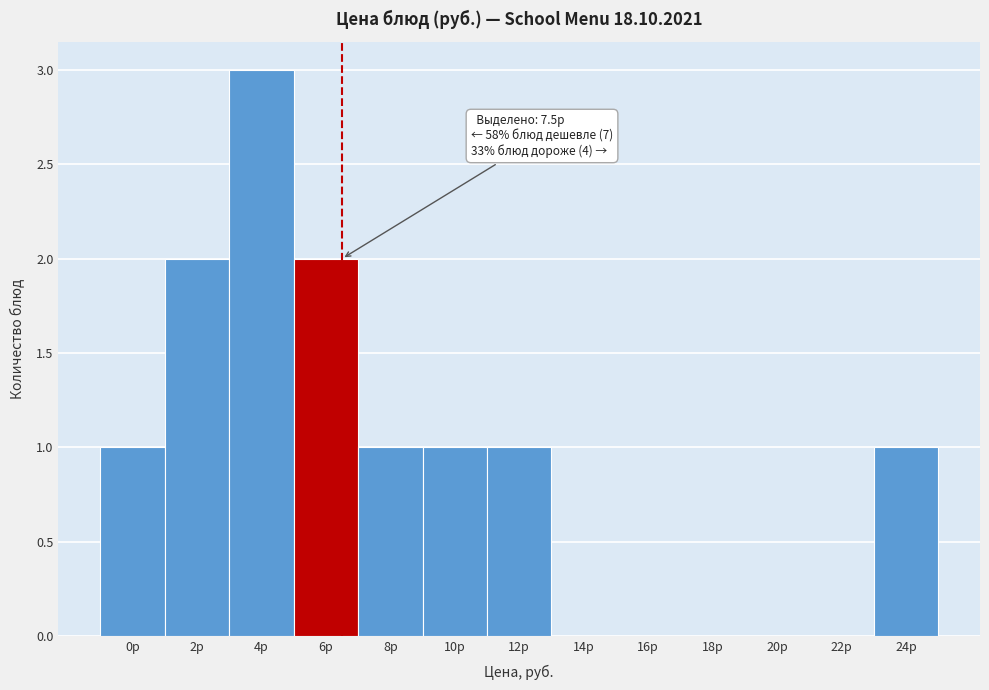

Reading left to right, extract all data points from this chart.

0р=1	2р=2	4р=3	6р=2	8р=1	10р=1	12р=1	14р=0	16р=0	18р=0	20р=0	22р=0	24р=1